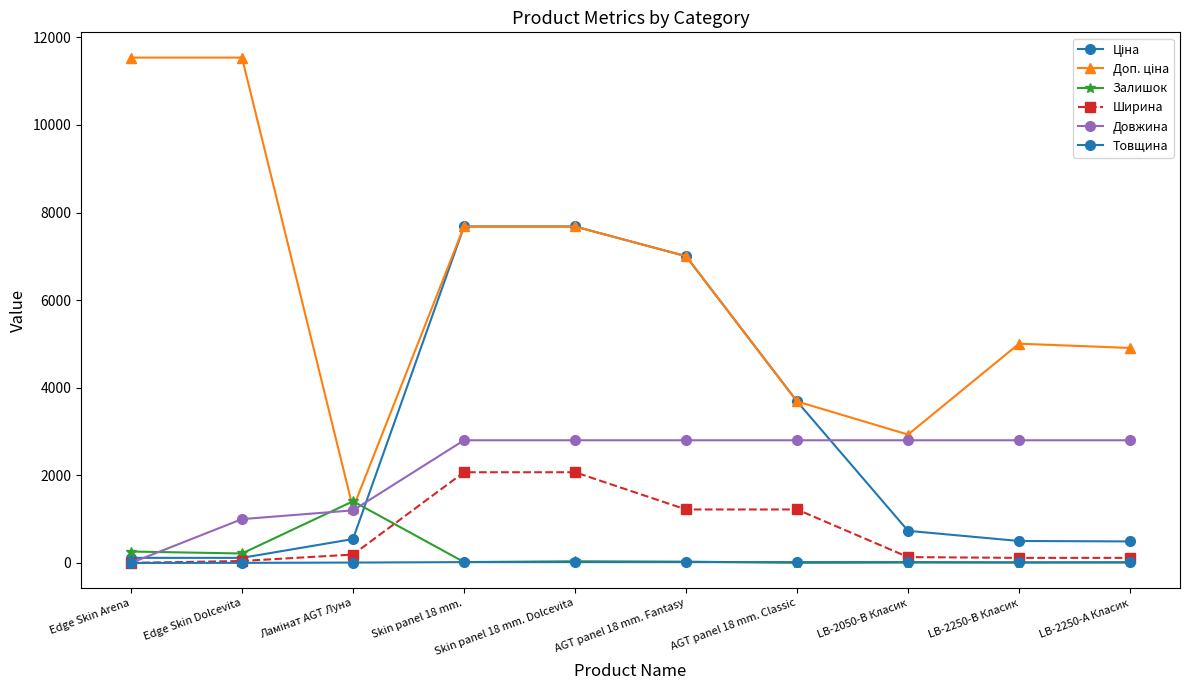

What is the difference between the maximum and second lowest values in the Довжина series?

1800.0